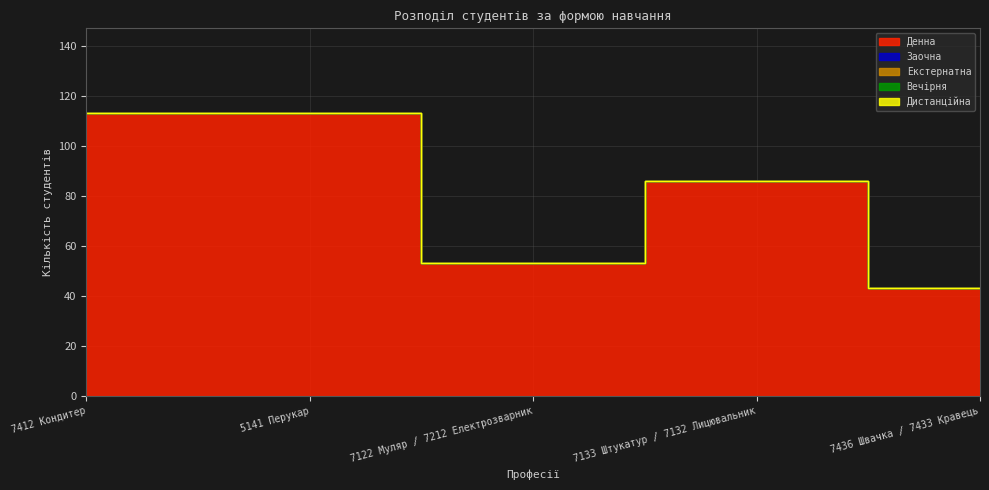

Rank the categories by Заочна value from lowest to highest.

7412 Кондитер, 5141 Перукар, 7122 Муляр / 7212 Електрозварник, 7133 Штукатур / 7132 Лицювальник, 7436 Швачка / 7433 Кравець